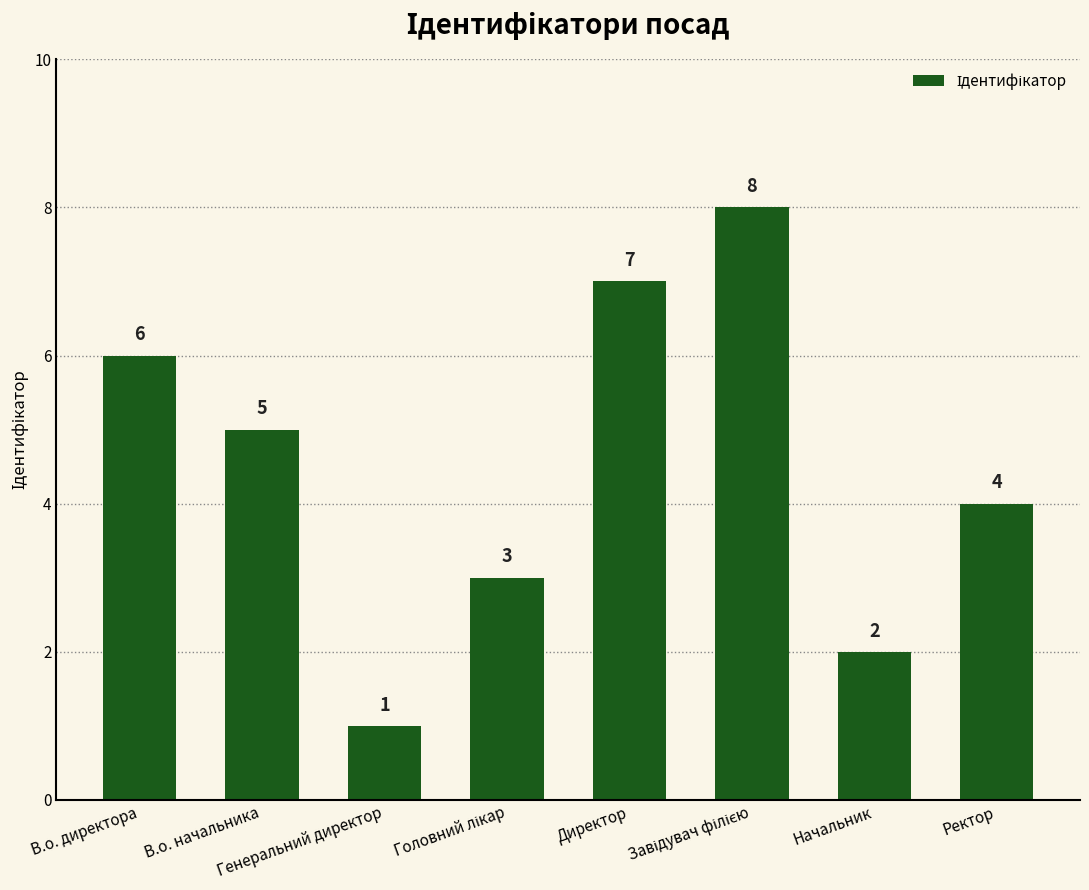

Is it true that the value at Начальник is 2?

True